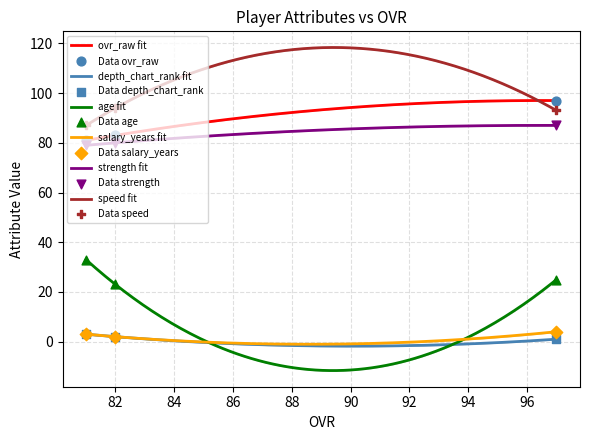

At how many categories does at least one series exceed 61?

3